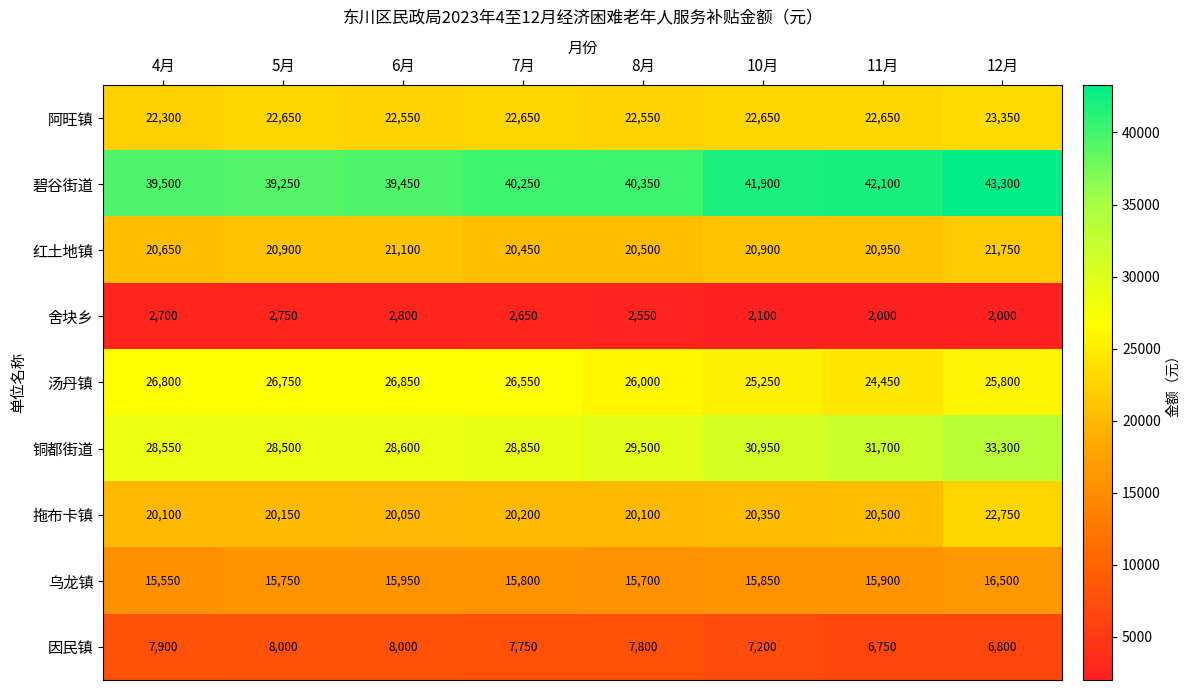

True or false: 舍块乡 has a value of 2800 at 6月.

True